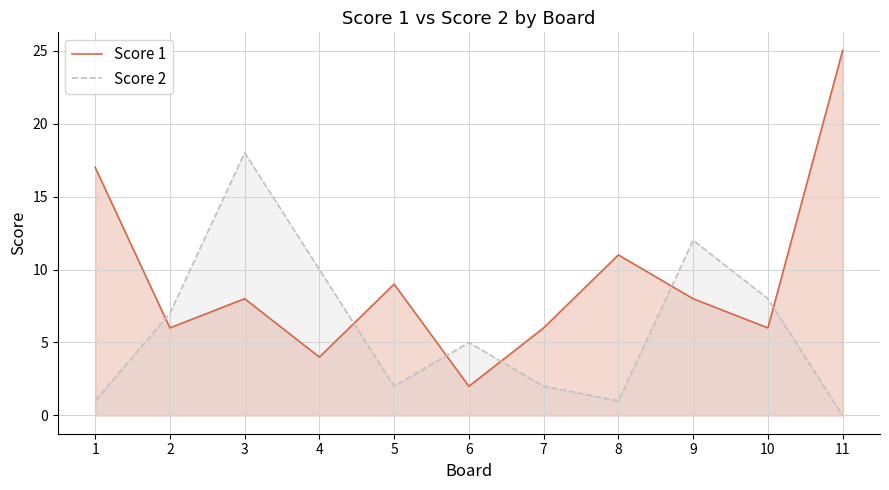

True or false: Score 2 has a value of 7 at 2.

True